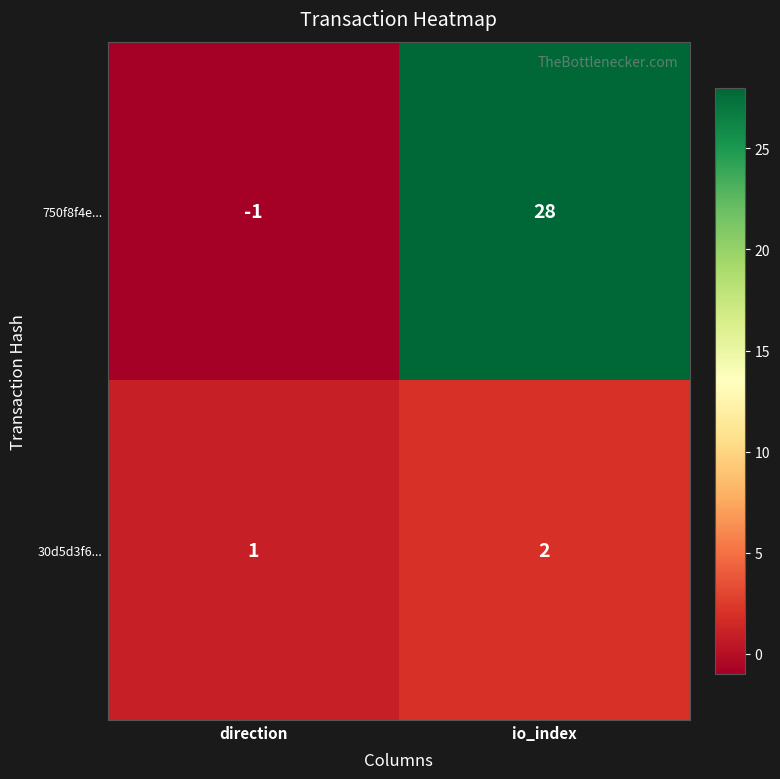

Reading left to right, transcribe all the data shown in this chart.

750f8f4e...: direction=-1	io_index=28
30d5d3f6...: direction=1	io_index=2